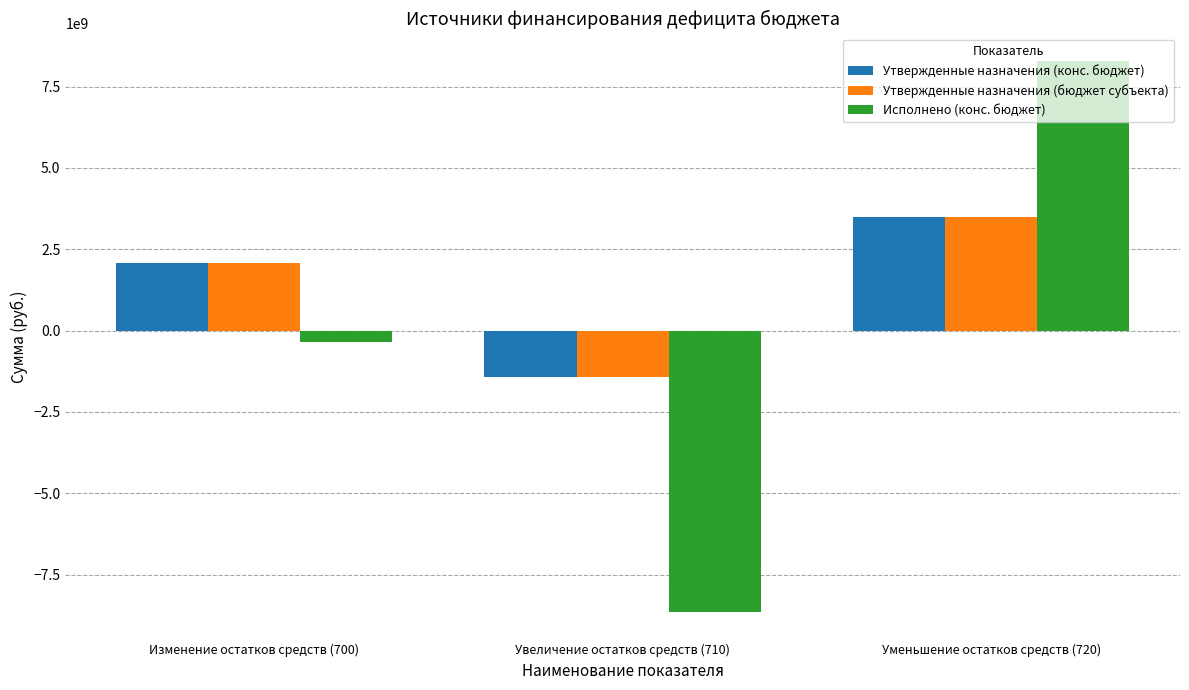

How many distinct data groups are displayed?

3